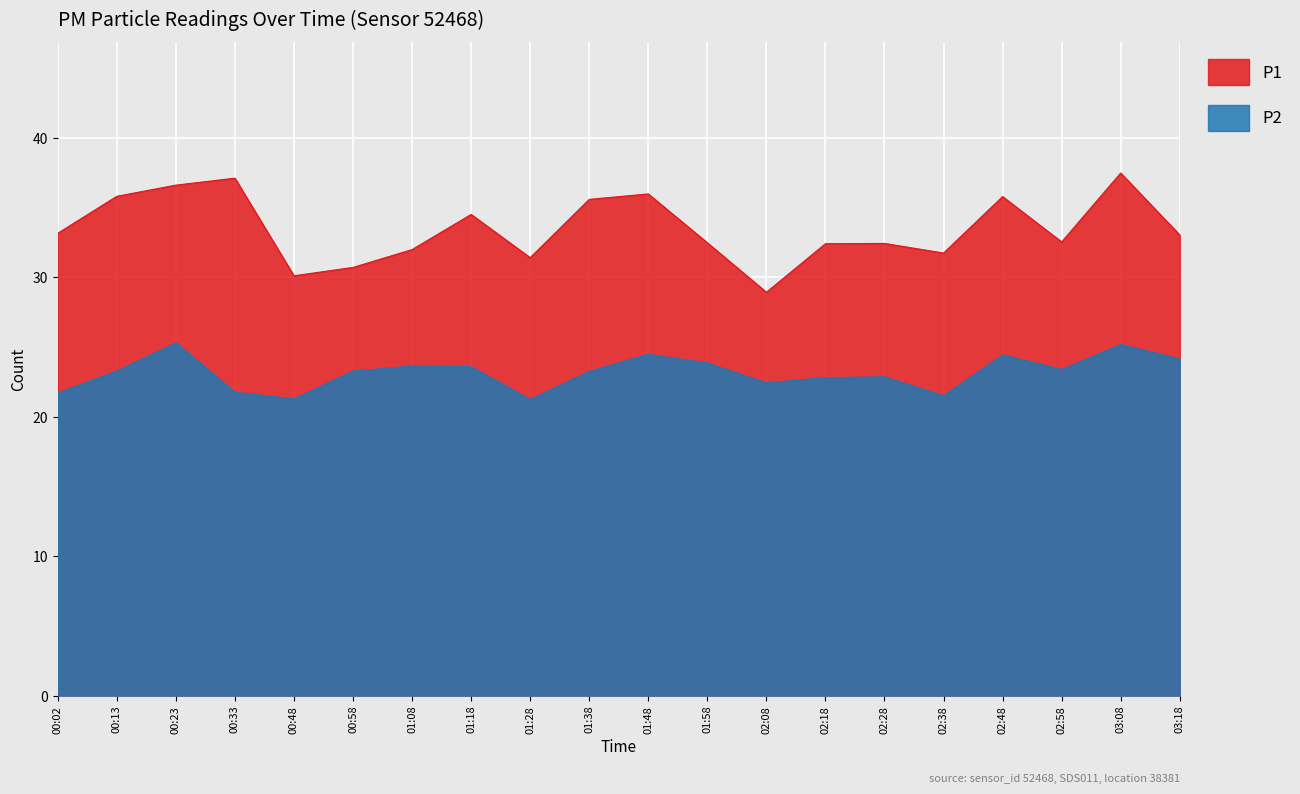

Rank the series by their maximum value, from highest to lowest.

P1, P2